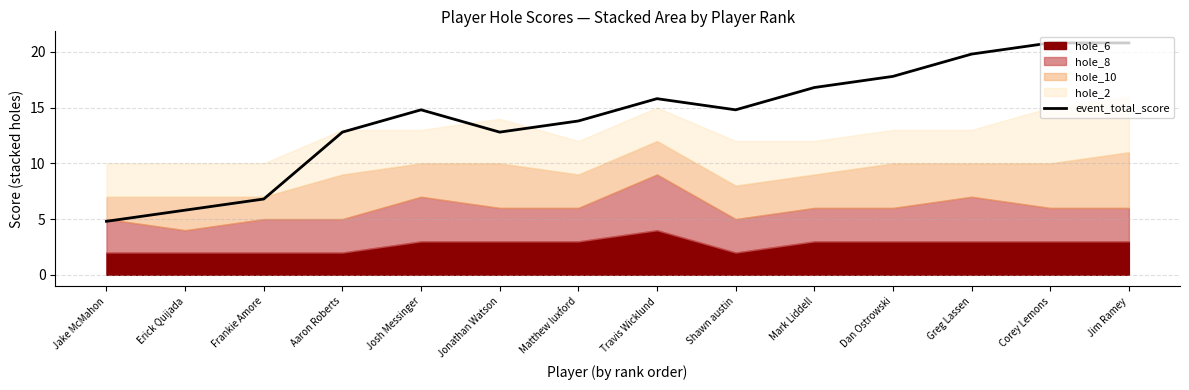

What is the maximum value shown in the chart?

20.8